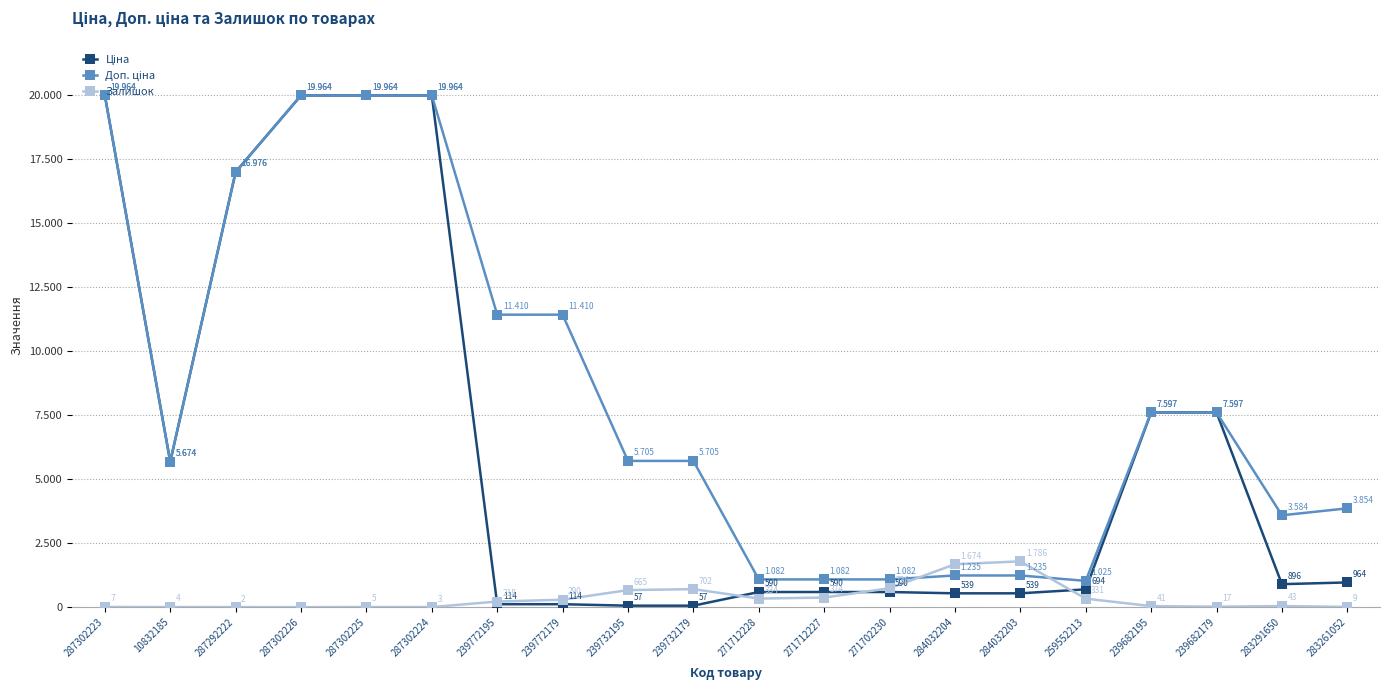

Is this an area chart (filled region under the line)?

No